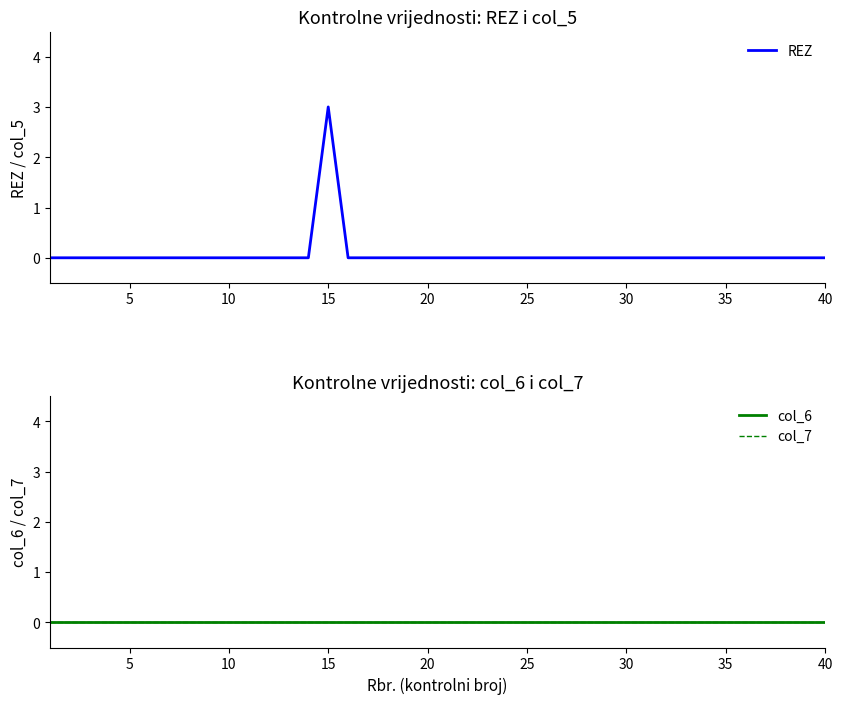

The col_7 series shows 0 at 12. True or false?

True